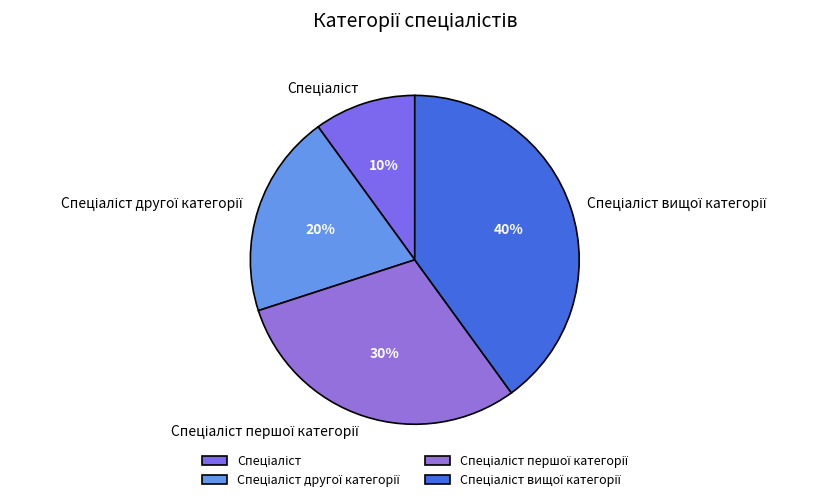

Is there any slice that represents more than half of the pie?

No